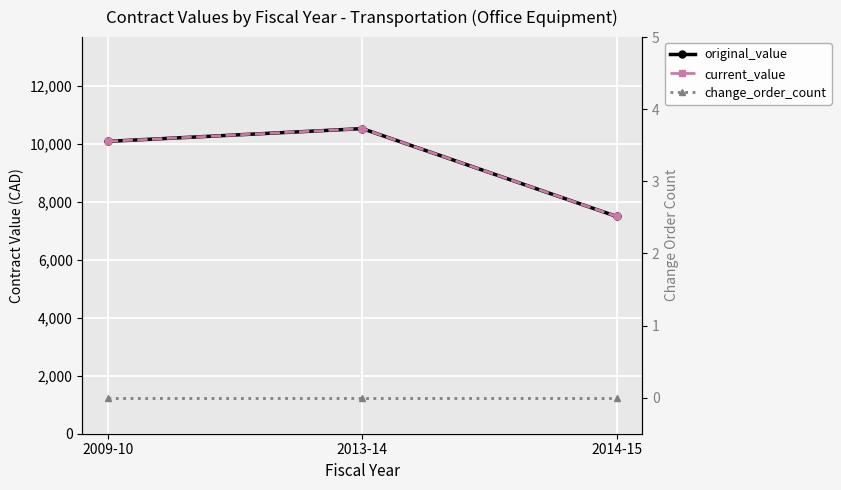

Reading left to right, extract all data points from this chart.

original_value: 10085.4	10524.3	7494.2
current_value: 10085.4	10524.3	7494.2
change_order_count: 0.0	0.0	0.0